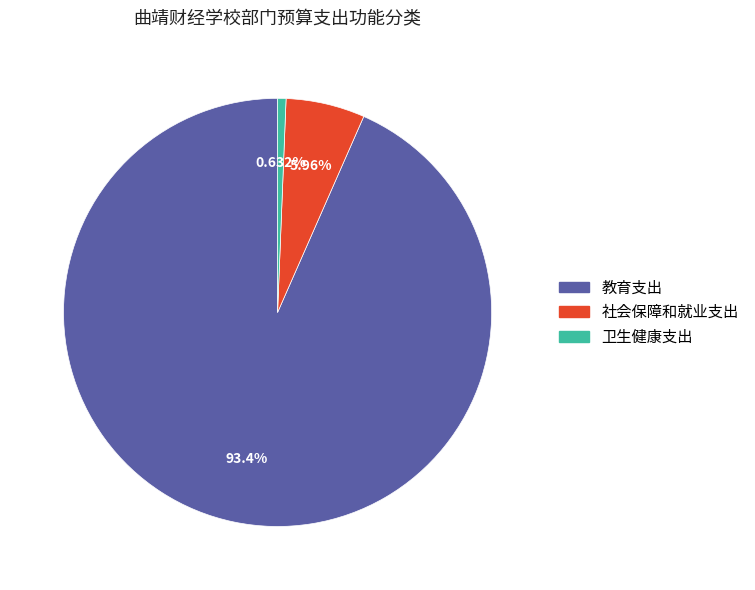

To the nearest percent, what is the difference between the largest and smallest slice percentages?

93%